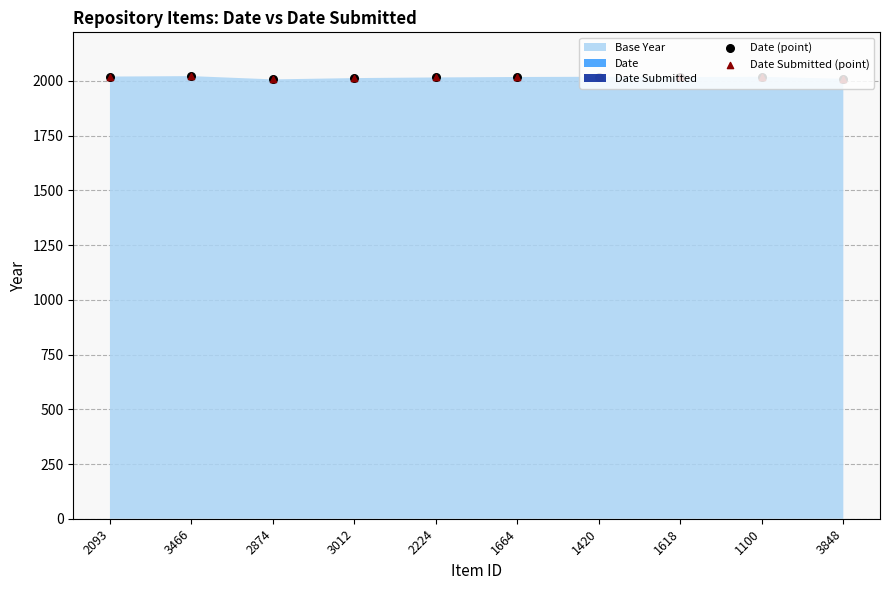

At how many categories does at least one series exceed 2008?

9